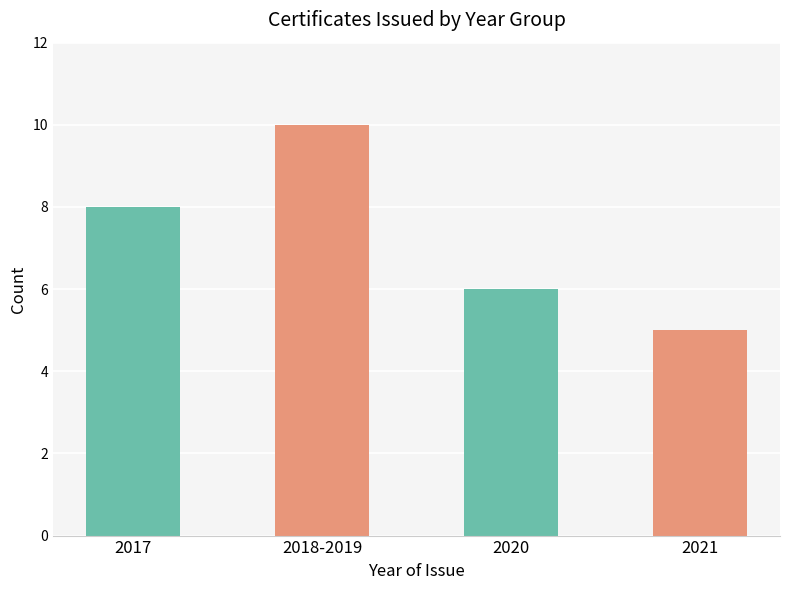

What is the average value?

7